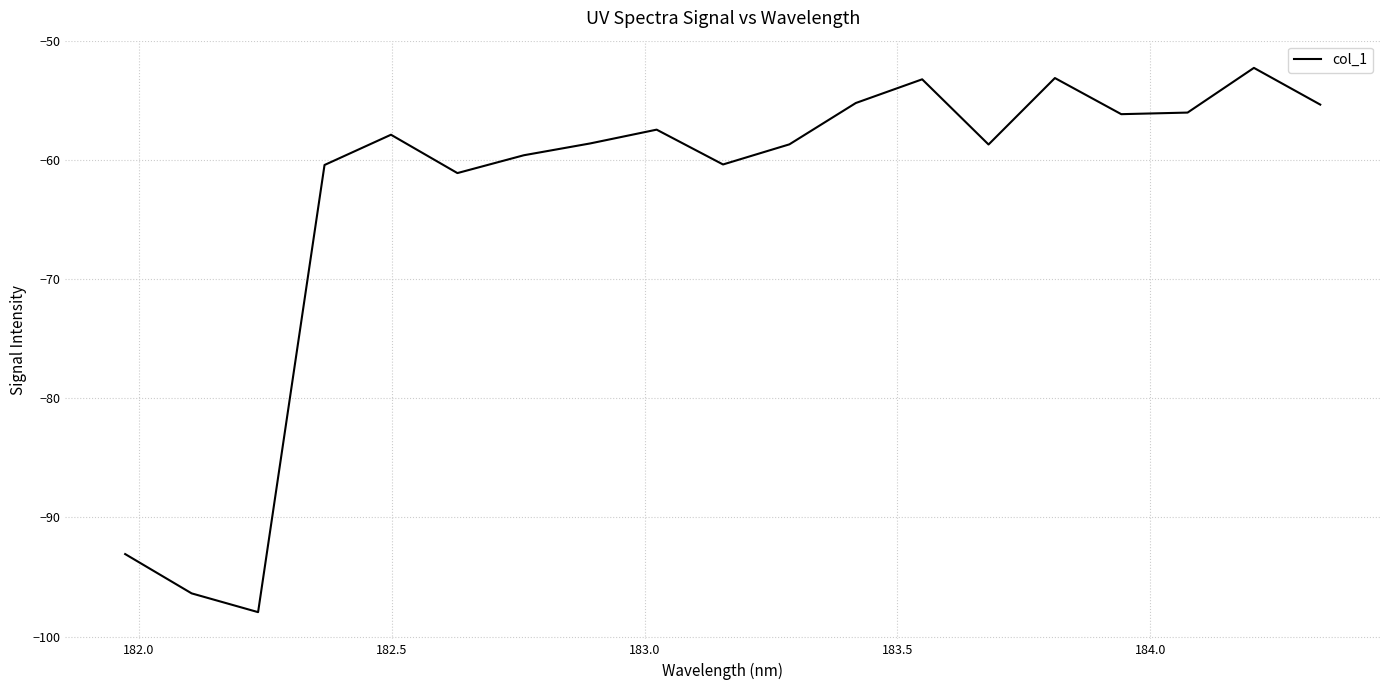

How many categories are shown in the chart?

19